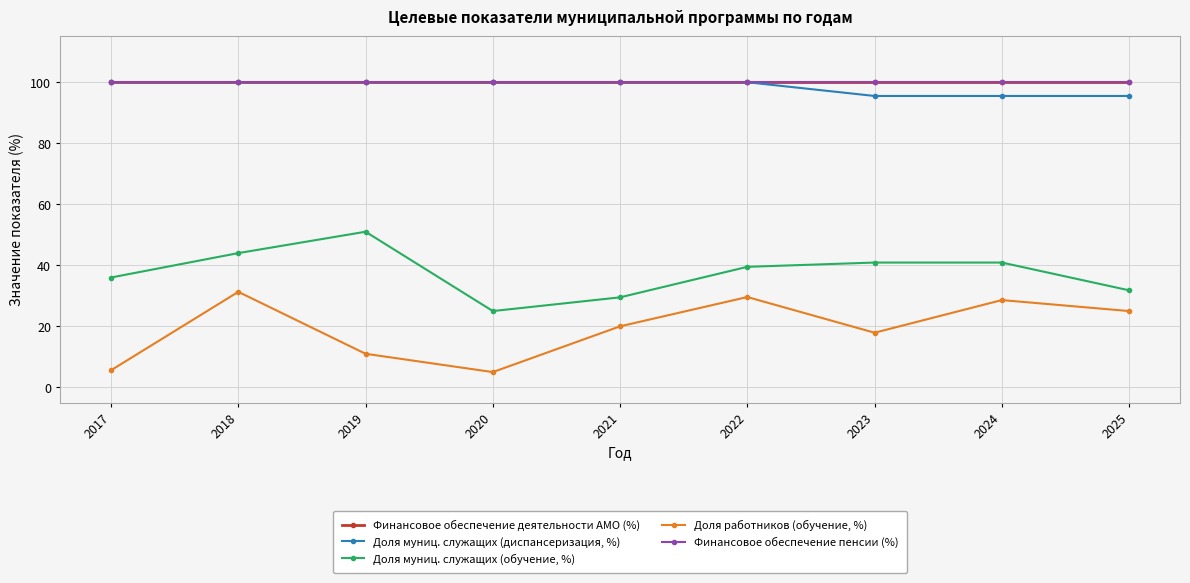

Is it true that Финансовое обеспечение деятельности АМО (%) equals 39.4 at 2020?

False